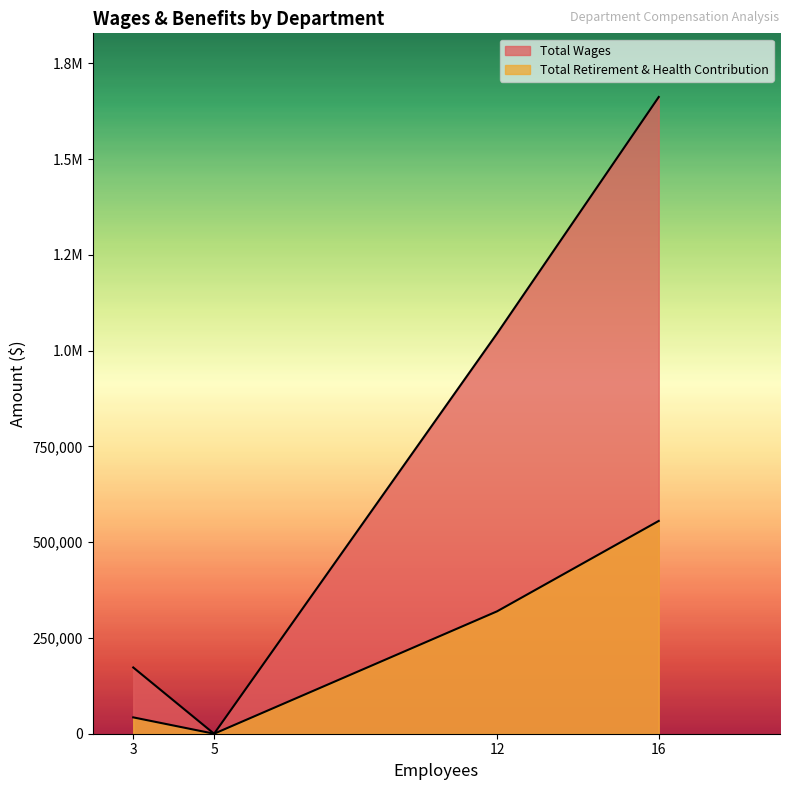

Count the number of data series in this chart.

2